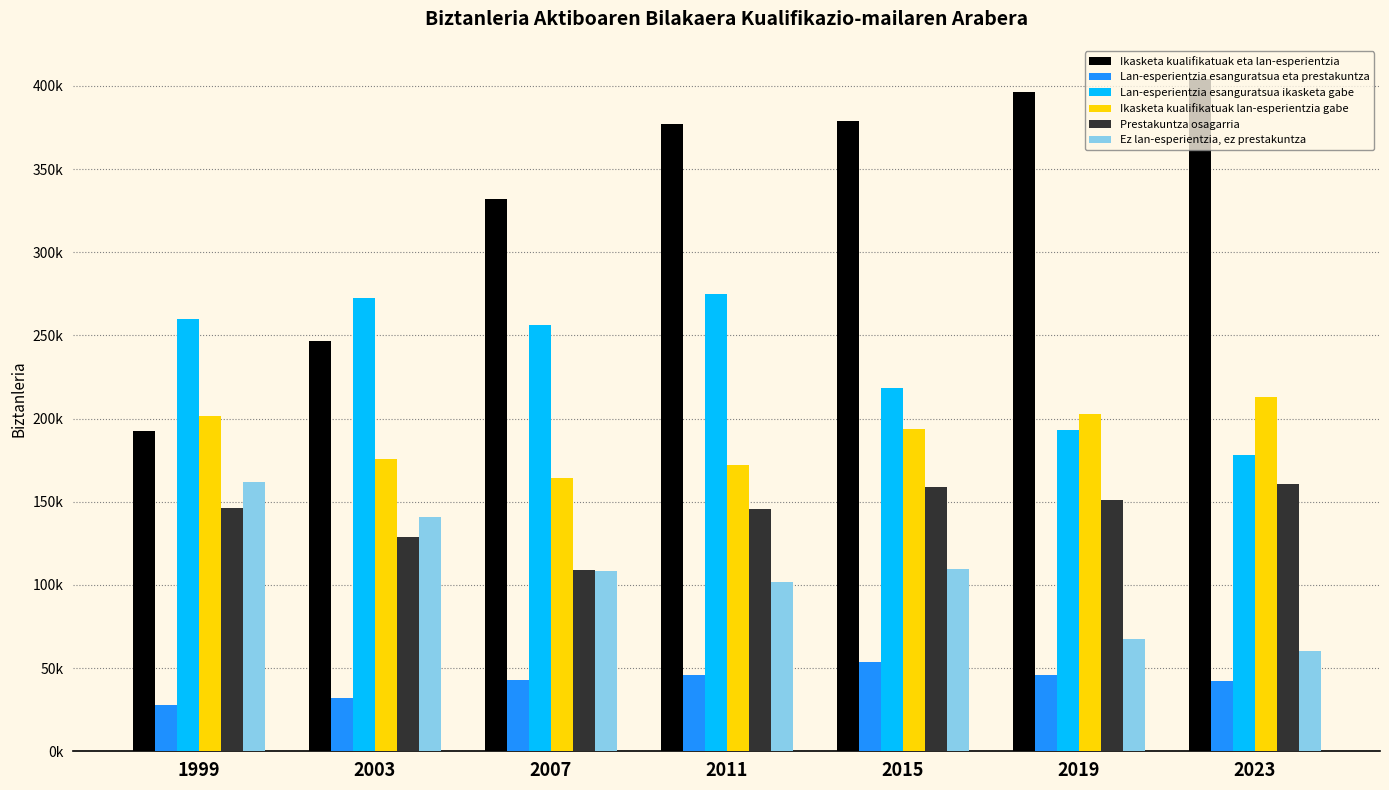

What is the value of the Ikasketa kualifikatuak lan-esperientzia gabe bar at the 3rd from the left?

164187.1